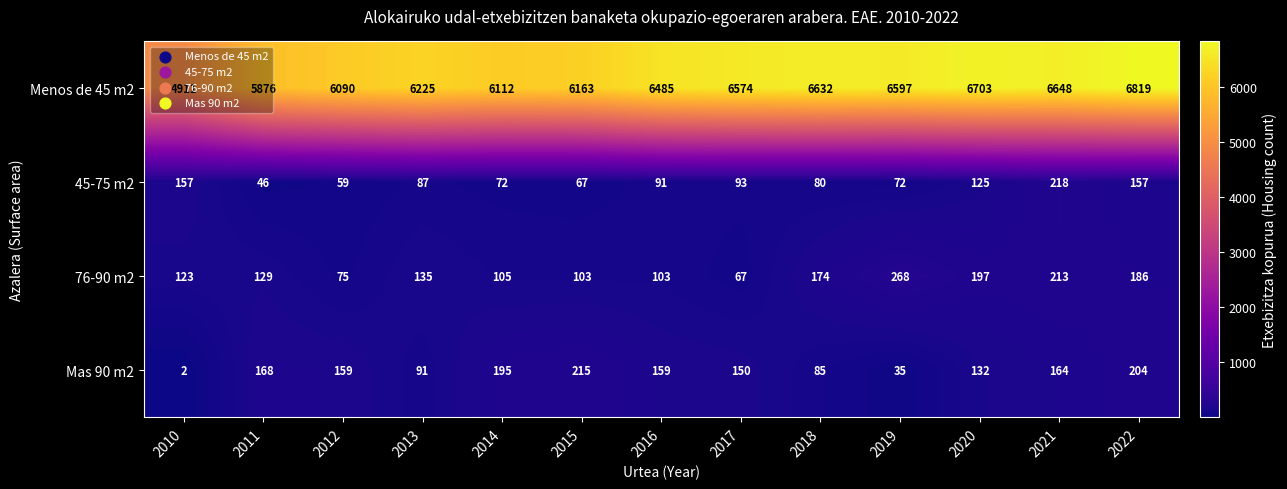

Rank the series by their maximum value, from lowest to highest.

Mas 90 m2, 45-75 m2, 76-90 m2, Menos de 45 m2